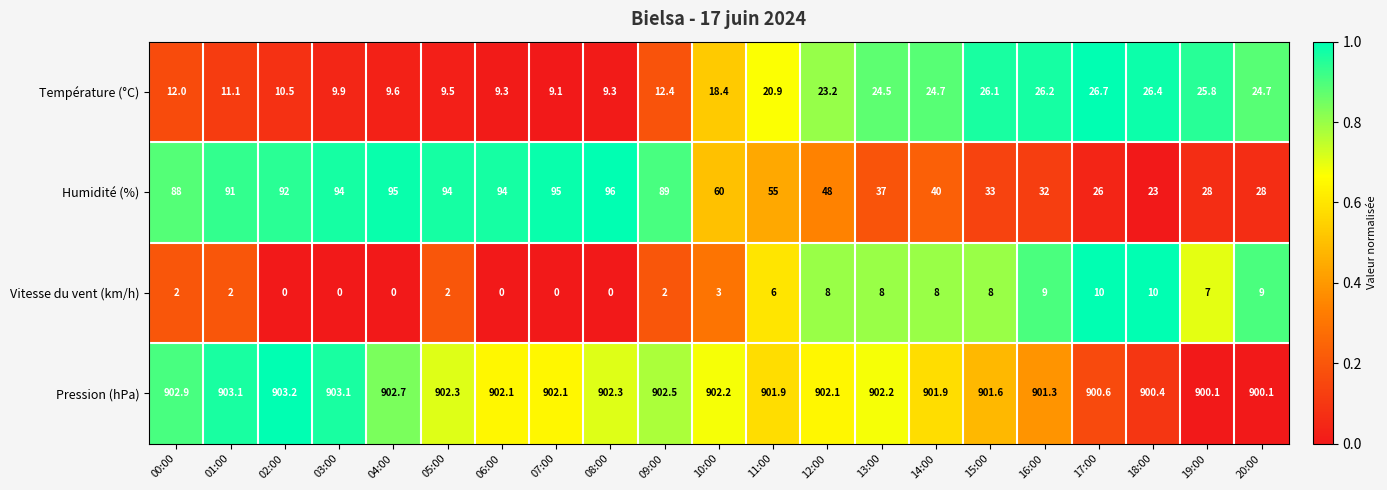

How many categories are shown in the chart?

21